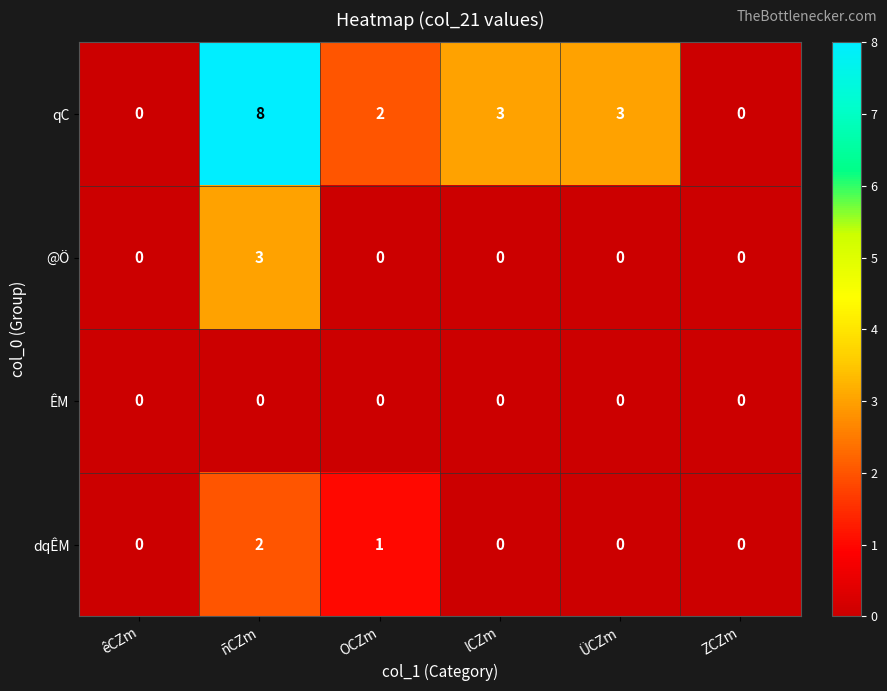

Which series has the largest total across all categories?

qC